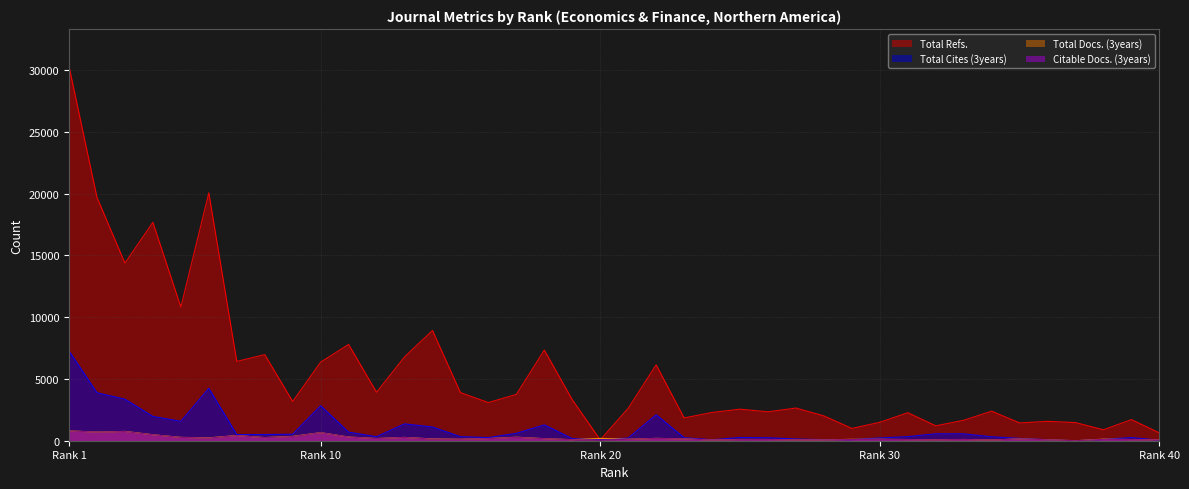

Which series has the largest total across all categories?

Total Refs.